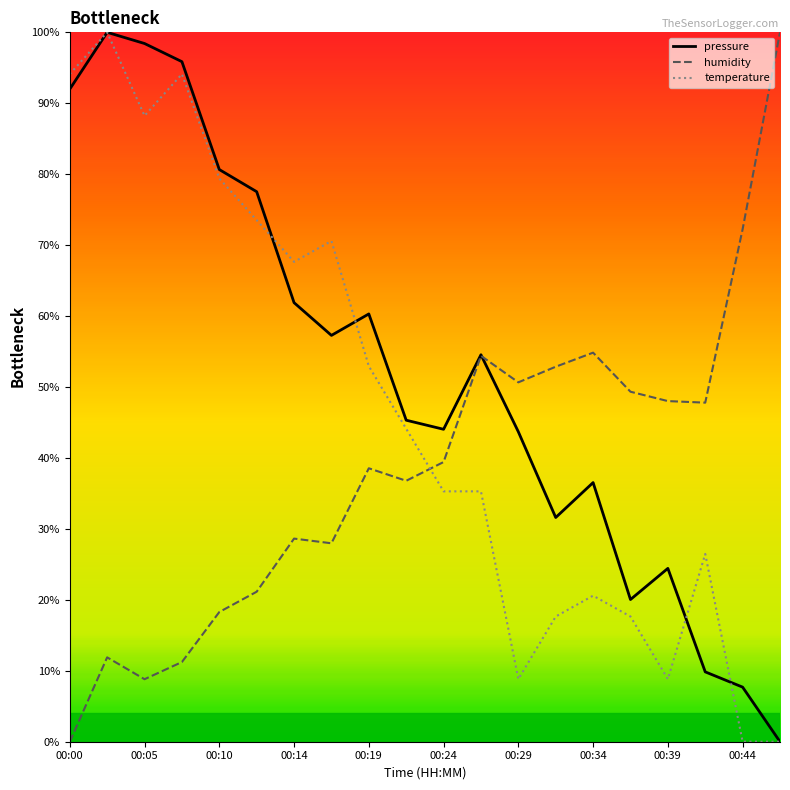

What is the sum of all pressure values?

10.4